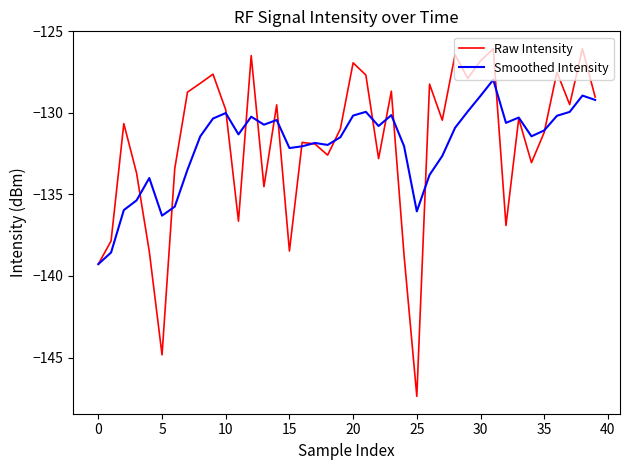

What is the lowest value of the Smoothed Intensity series?

-139.3